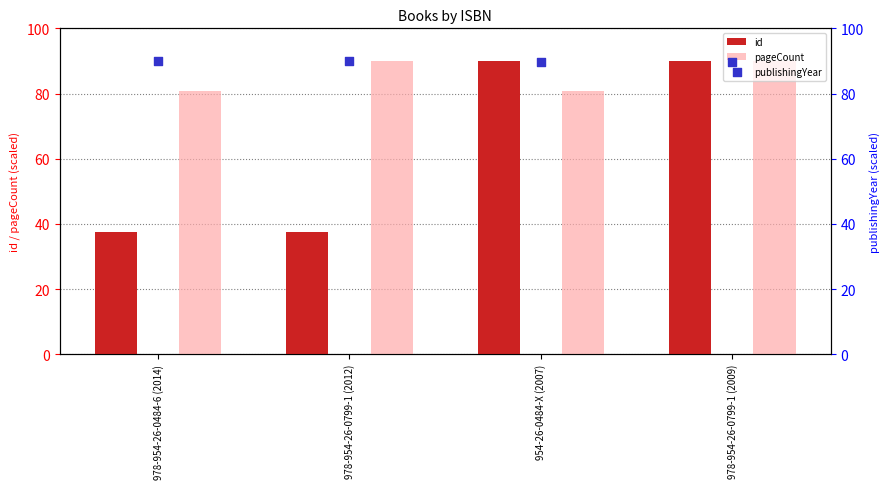

Which series reaches the maximum Y coordinate?

id